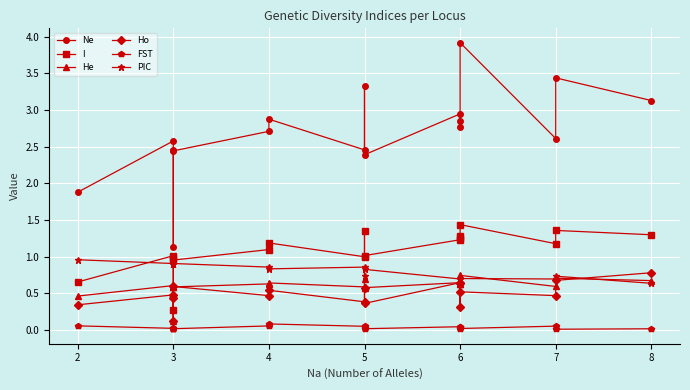

What are all the series names shown in the legend?

Ne, I, He, Ho, FST, PIC